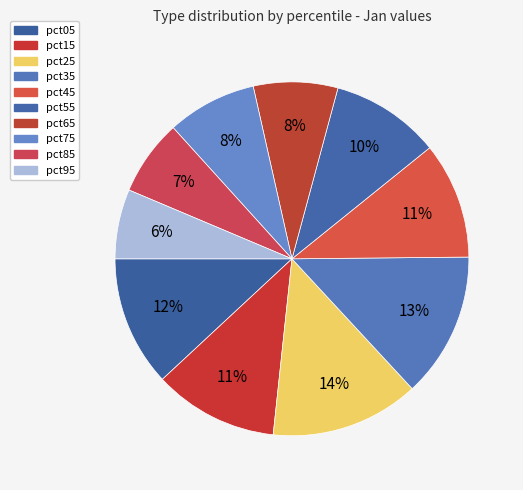

True or false: pct85 accounts for 7% of the total.

True